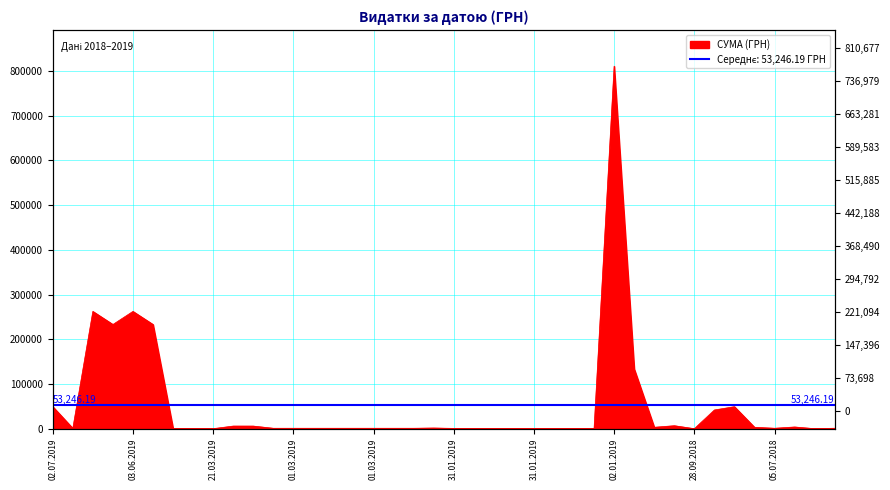

Which category has the lowest value across all series?

28.09.2018